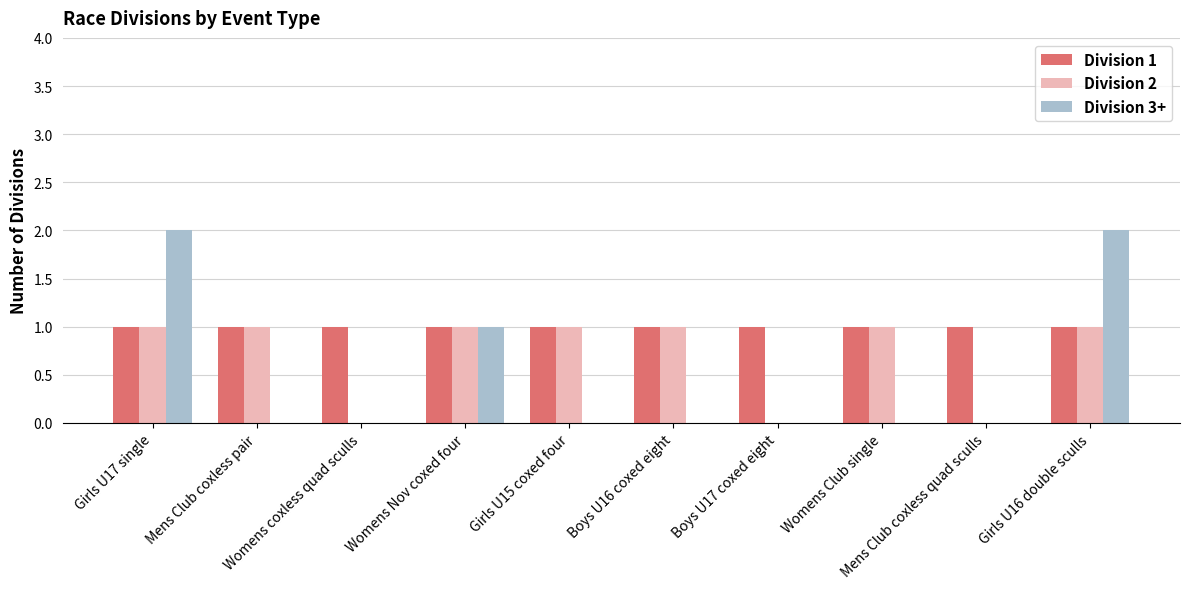

True or false: Division 1 has a value of 1 at Girls U15 coxed four.

True